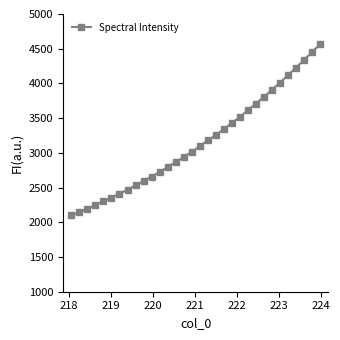

What is the greatest value displayed?

4564.7